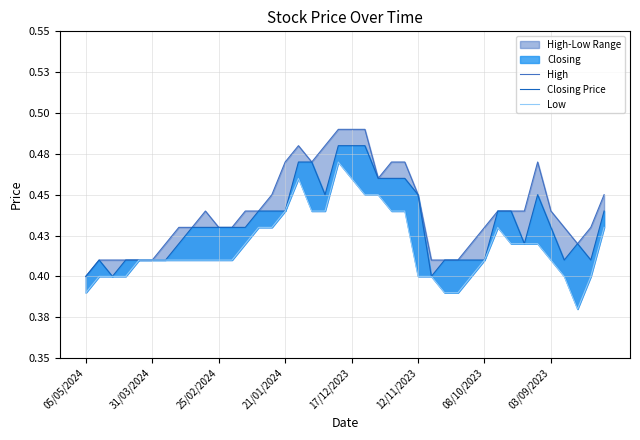

Reading right to left, transcribe all the data shown in this chart.

High: 0.5	0.4	0.4	0.4	0.4	0.5	0.4	0.4	0.4	0.4	0.4	0.4	0.4	0.4	0.5	0.5	0.5	0.5	0.5	0.5	0.5	0.5	0.5	0.5	0.5	0.5	0.4	0.4	0.4	0.4	0.4	0.4	0.4	0.4	0.4	0.4	0.4	0.4	0.4	0.4
Closing Price: 0.4	0.4	0.4	0.4	0.4	0.5	0.4	0.4	0.4	0.4	0.4	0.4	0.4	0.4	0.5	0.5	0.5	0.5	0.5	0.5	0.5	0.5	0.5	0.5	0.4	0.4	0.4	0.4	0.4	0.4	0.4	0.4	0.4	0.4	0.4	0.4	0.4	0.4	0.4	0.4
Low: 0.4	0.4	0.4	0.4	0.4	0.4	0.4	0.4	0.4	0.4	0.4	0.4	0.4	0.4	0.4	0.4	0.4	0.5	0.5	0.5	0.5	0.4	0.4	0.5	0.4	0.4	0.4	0.4	0.4	0.4	0.4	0.4	0.4	0.4	0.4	0.4	0.4	0.4	0.4	0.4